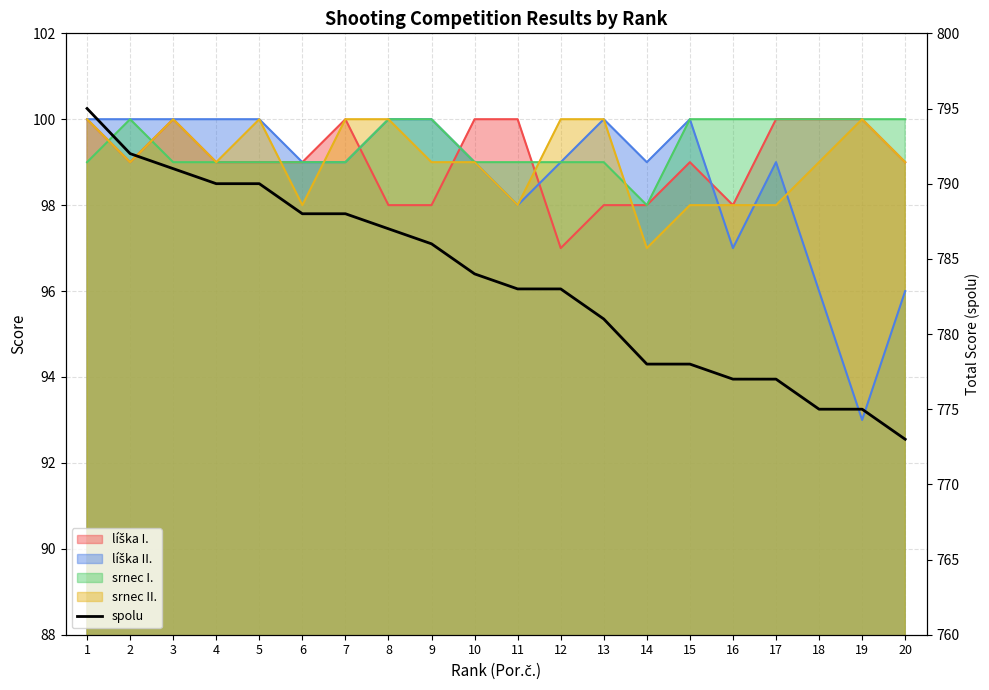

How many data points are above 784?

9